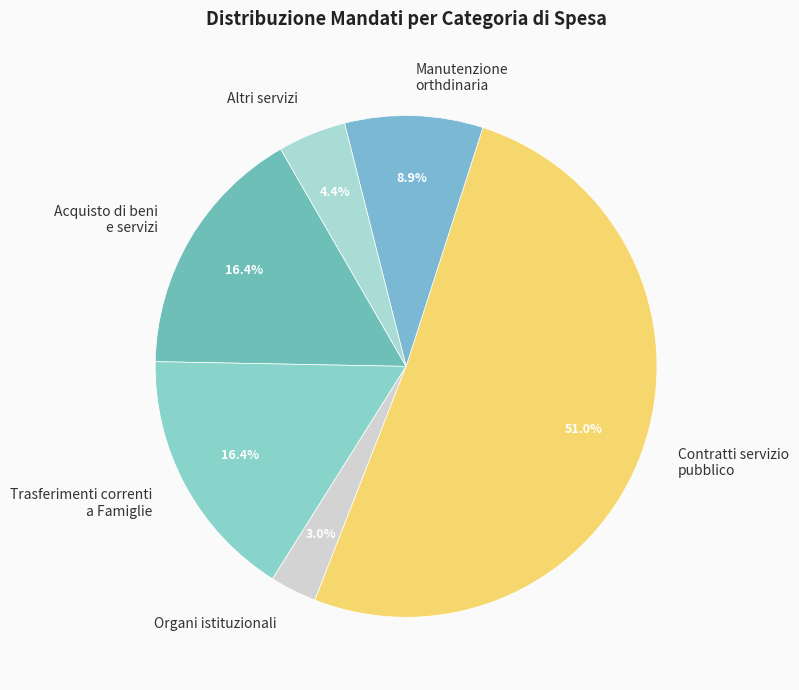

Approximately how many times larger is the value at Organi istituzionali compared to Altri servizi?

0.7